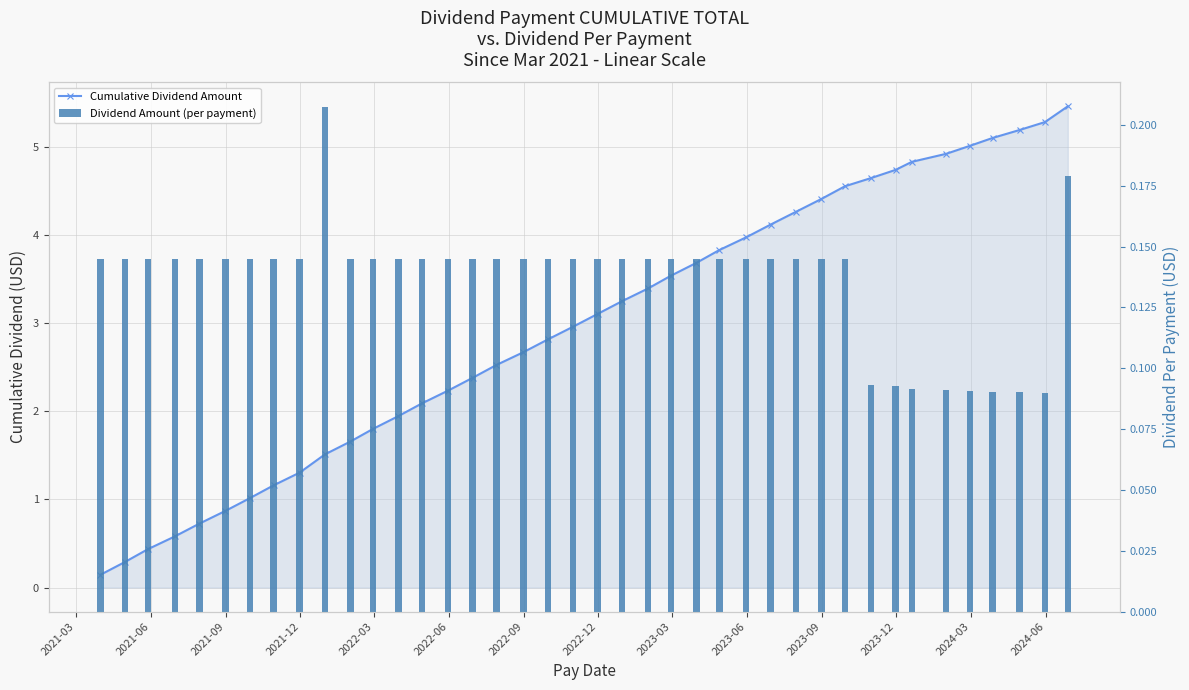

Reading left to right, list all the values displayed in this chart.

Cumulative Dividend Amount: 0.1	0.3	0.4	0.6	0.7	0.9	1.0	1.2	1.3	1.5	1.7	1.8	1.9	2.1	2.2	2.4	2.5	2.7	2.8	3.0	3.1	3.3	3.4	3.5	3.7	3.8	4.0	4.1	4.3	4.4	4.6	4.7	4.7	4.8	4.9	5.0	5.1	5.2	5.3	5.5
Dividend Amount (per payment): 0.1	0.1	0.1	0.1	0.1	0.1	0.1	0.1	0.1	0.2	0.1	0.1	0.1	0.1	0.1	0.1	0.1	0.1	0.1	0.1	0.1	0.1	0.1	0.1	0.1	0.1	0.1	0.1	0.1	0.1	0.1	0.1	0.1	0.1	0.1	0.1	0.1	0.1	0.1	0.2